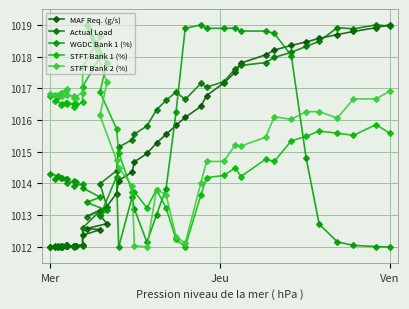

How many intersections are there between STFT Bank 1 (%) and Actual Load?

1